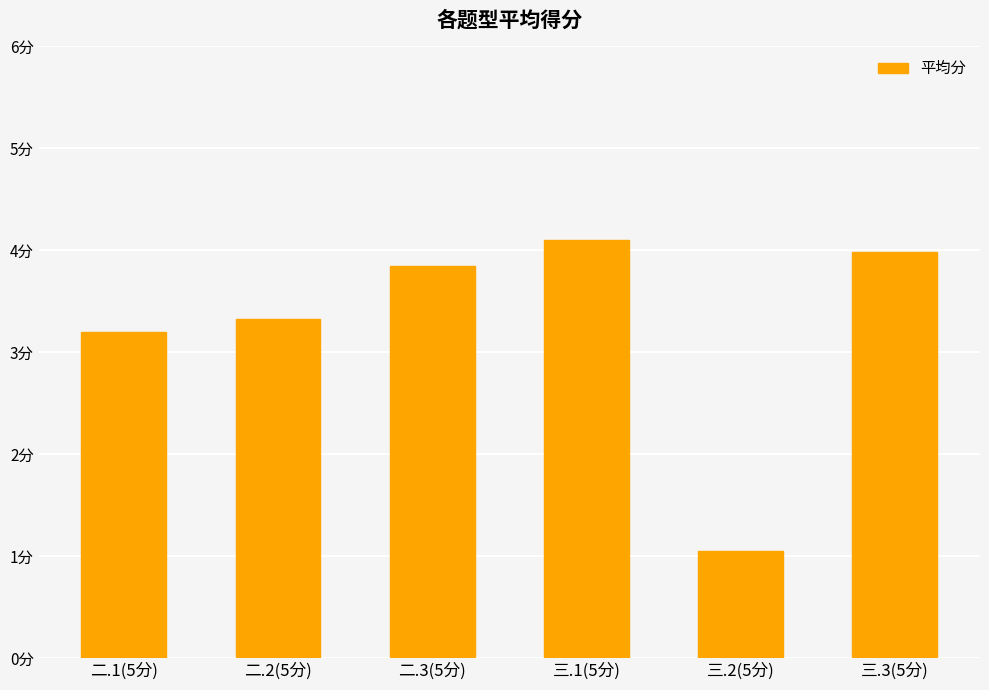

Reading right to left, extract all data points from this chart.

4.0	1.1	4.1	3.9	3.3	3.2